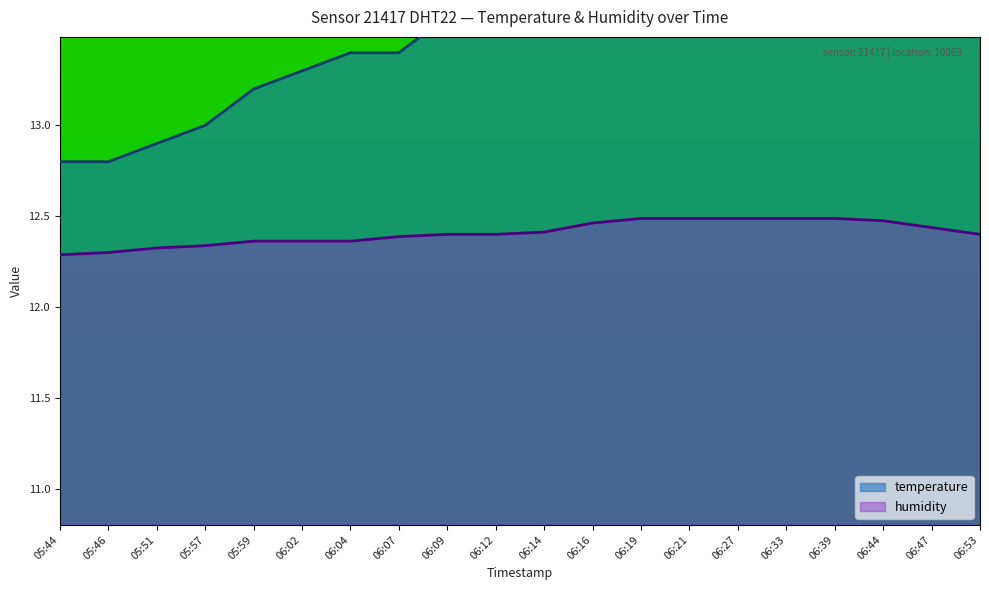

Which label corresponds to the smallest value in the chart?

05:44